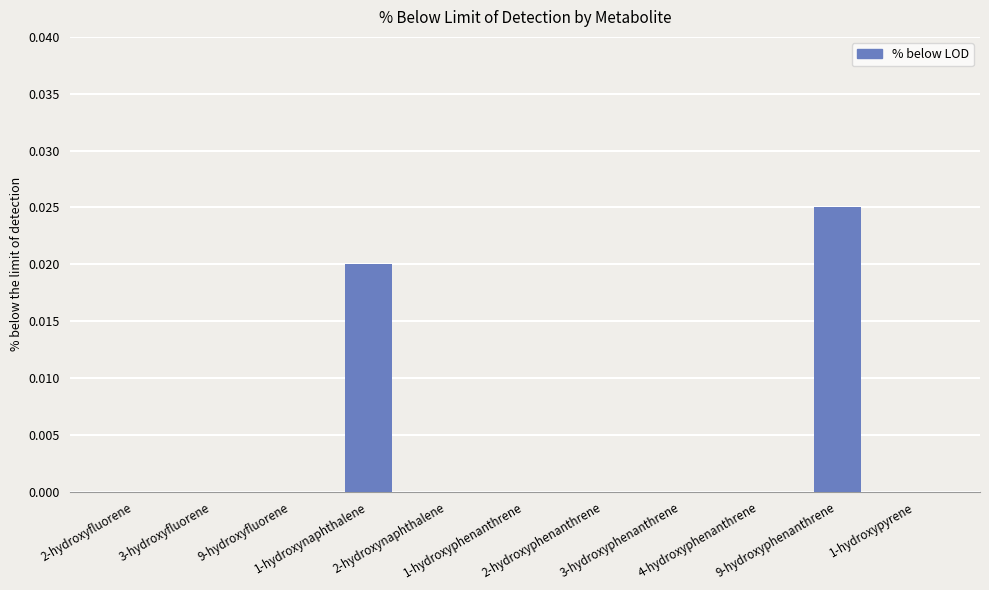

Reading left to right, extract all data points from this chart.

2-hydroxyfluorene=0.0	3-hydroxyfluorene=0.0	9-hydroxyfluorene=0.0	1-hydroxynaphthalene=0.0	2-hydroxynaphthalene=0.0	1-hydroxyphenanthrene=0.0	2-hydroxyphenanthrene=0.0	3-hydroxyphenanthrene=0.0	4-hydroxyphenanthrene=0.0	9-hydroxyphenanthrene=0.0	1-hydroxypyrene=0.0